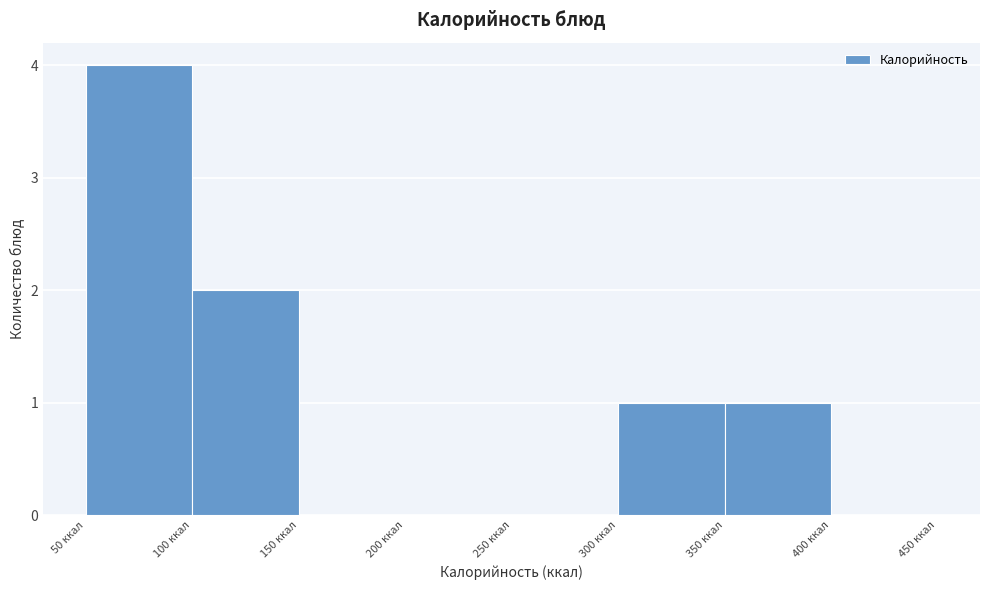

Reading left to right, transcribe this chart: for each bar, give the range it covers on the x-axis and its height. The values are not printed on the chart, so give them approximately, as read against the axis.

50 to 100: 4
100 to 150: 2
150 to 200: 0
200 to 250: 0
250 to 300: 0
300 to 350: 1
350 to 400: 1
400 to 450: 0